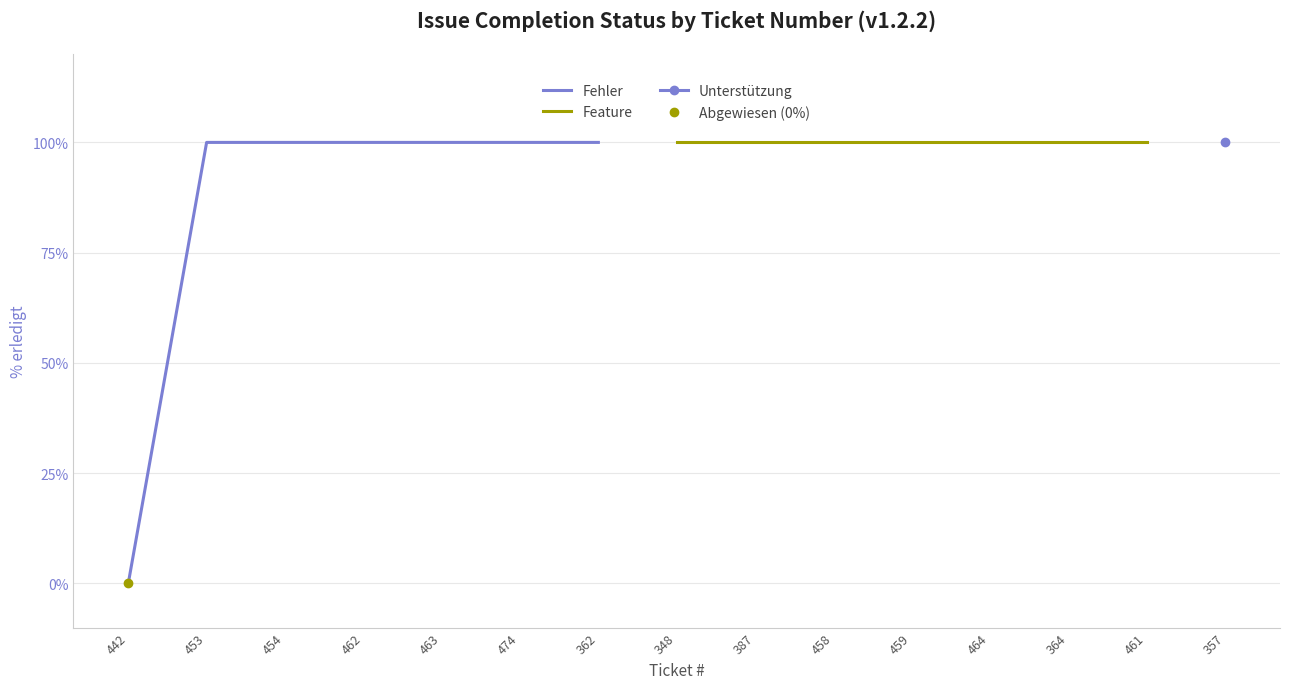

Which has a higher value, 462 or 474?

462